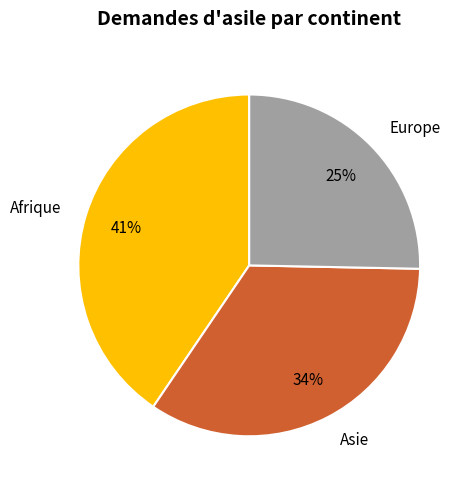

To the nearest percent, what is the average slice percentage?

33%